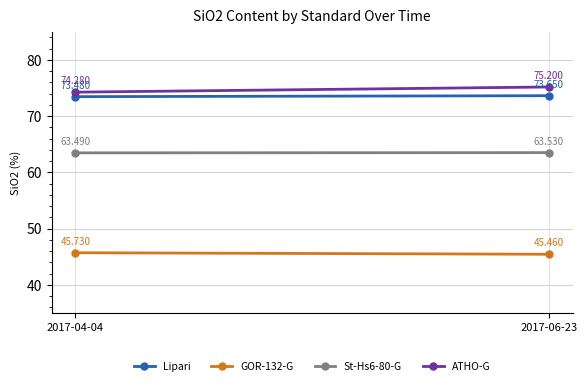

Which category has the lowest value in the Lipari series?

2017-04-04